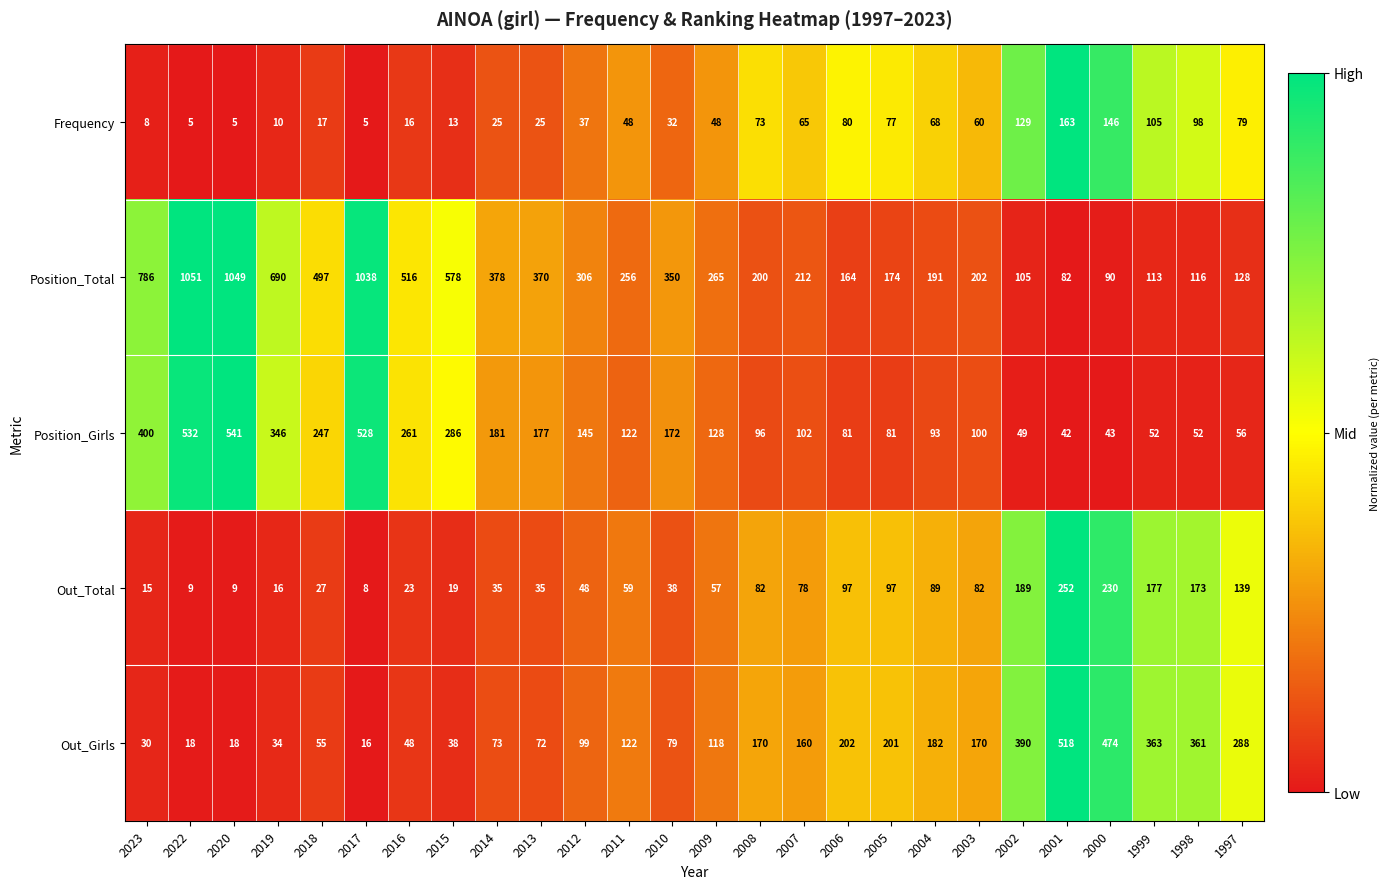

At which category is the sum across all series the highest?

2020